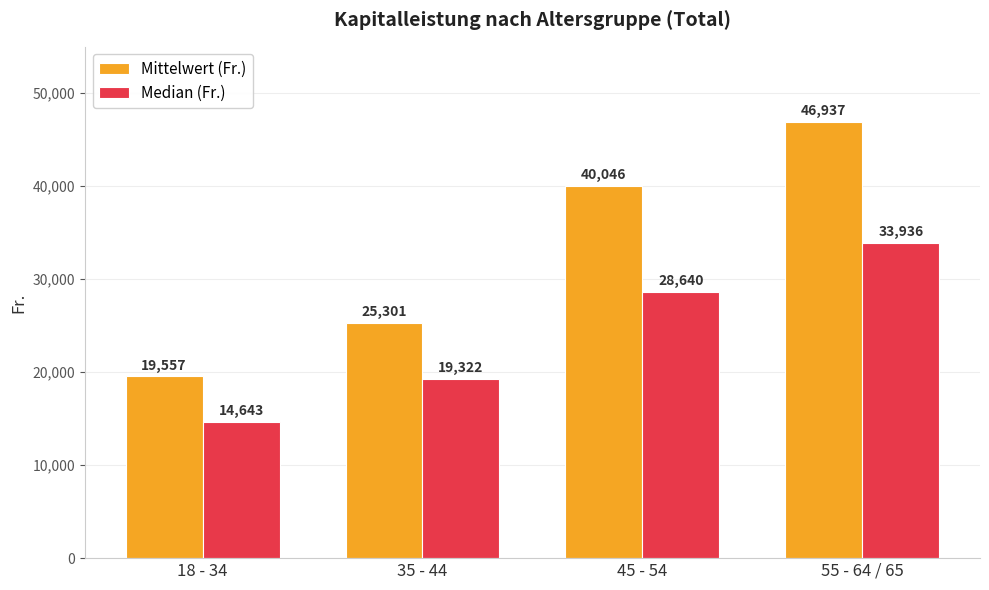

Between 18 - 34 and 45 - 54, which series saw the biggest shift?

Mittelwert (Fr.)